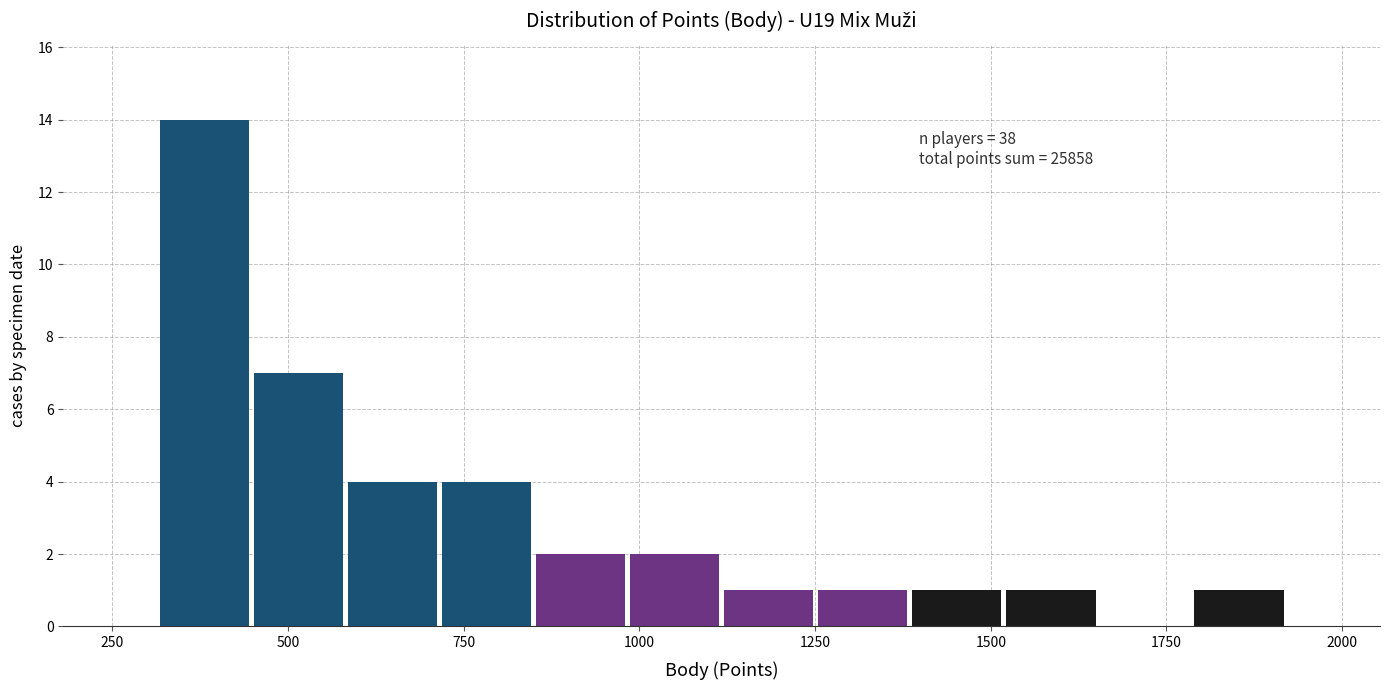

Read against the x-axis, roughly where is the centre of the tallest bar?

400